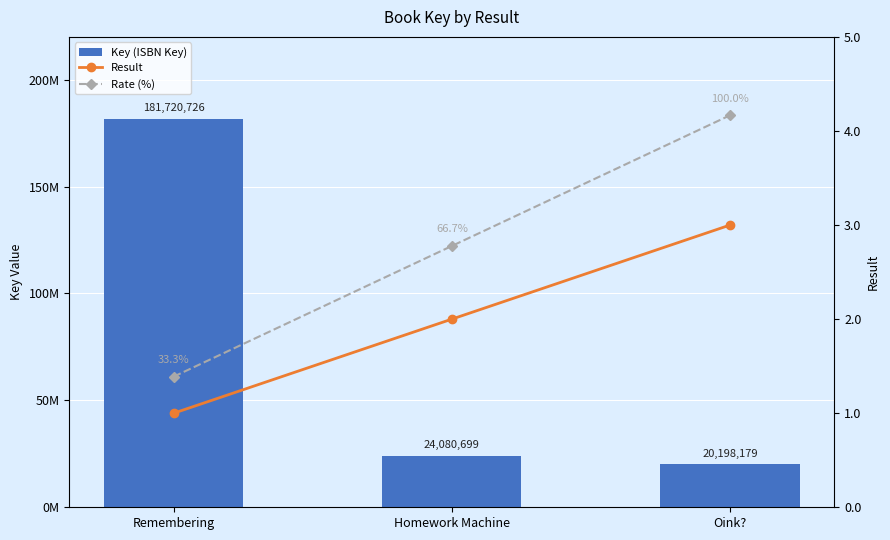

What position from the right is Remembering?

3